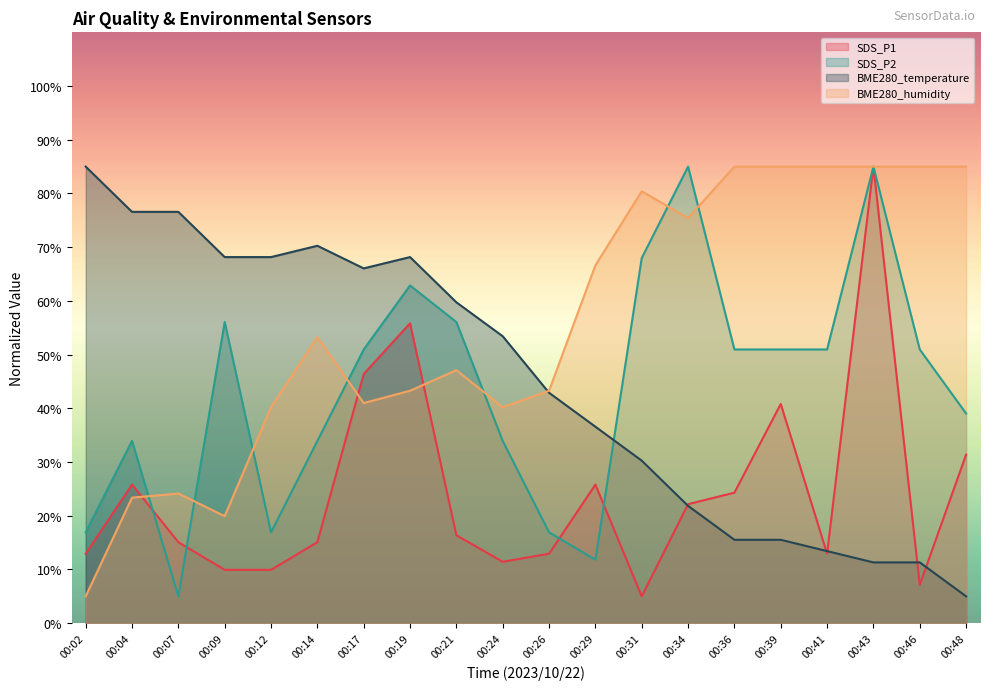

Rank the categories by BME280_humidity value from highest to lowest.

00:36, 00:39, 00:41, 00:43, 00:46, 00:48, 00:31, 00:34, 00:29, 00:14, 00:21, 00:19, 00:26, 00:17, 00:12, 00:24, 00:07, 00:04, 00:09, 00:02